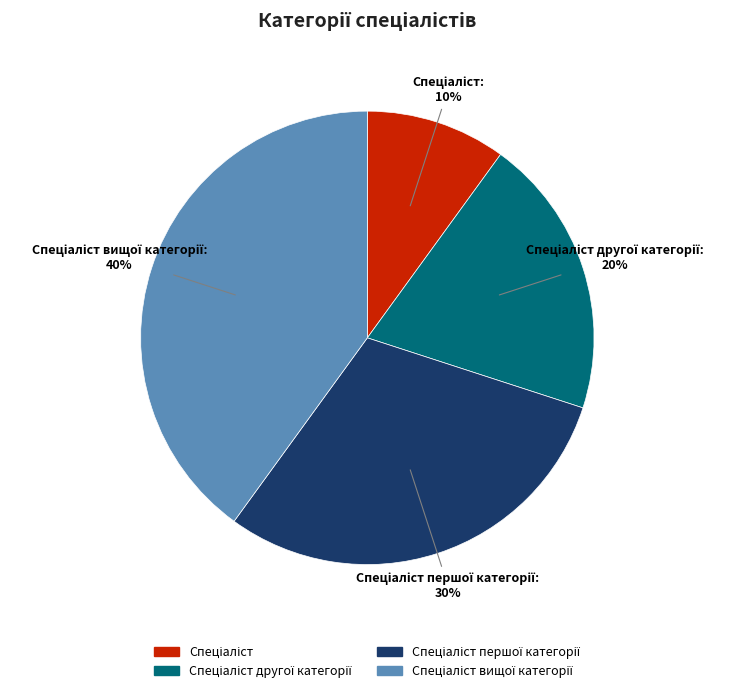

Does any single category account for the majority?

No